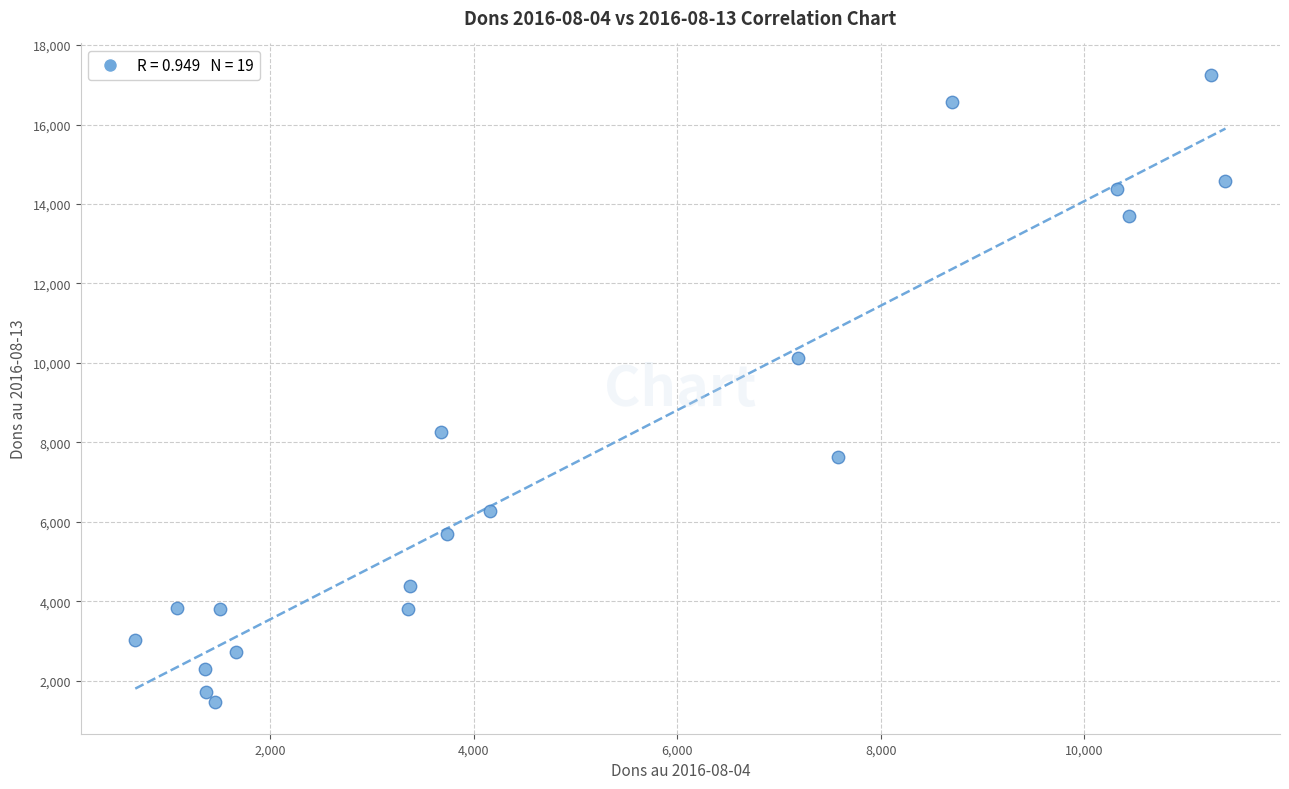

What Y value in the scatter plot is closest to 9354?

10134